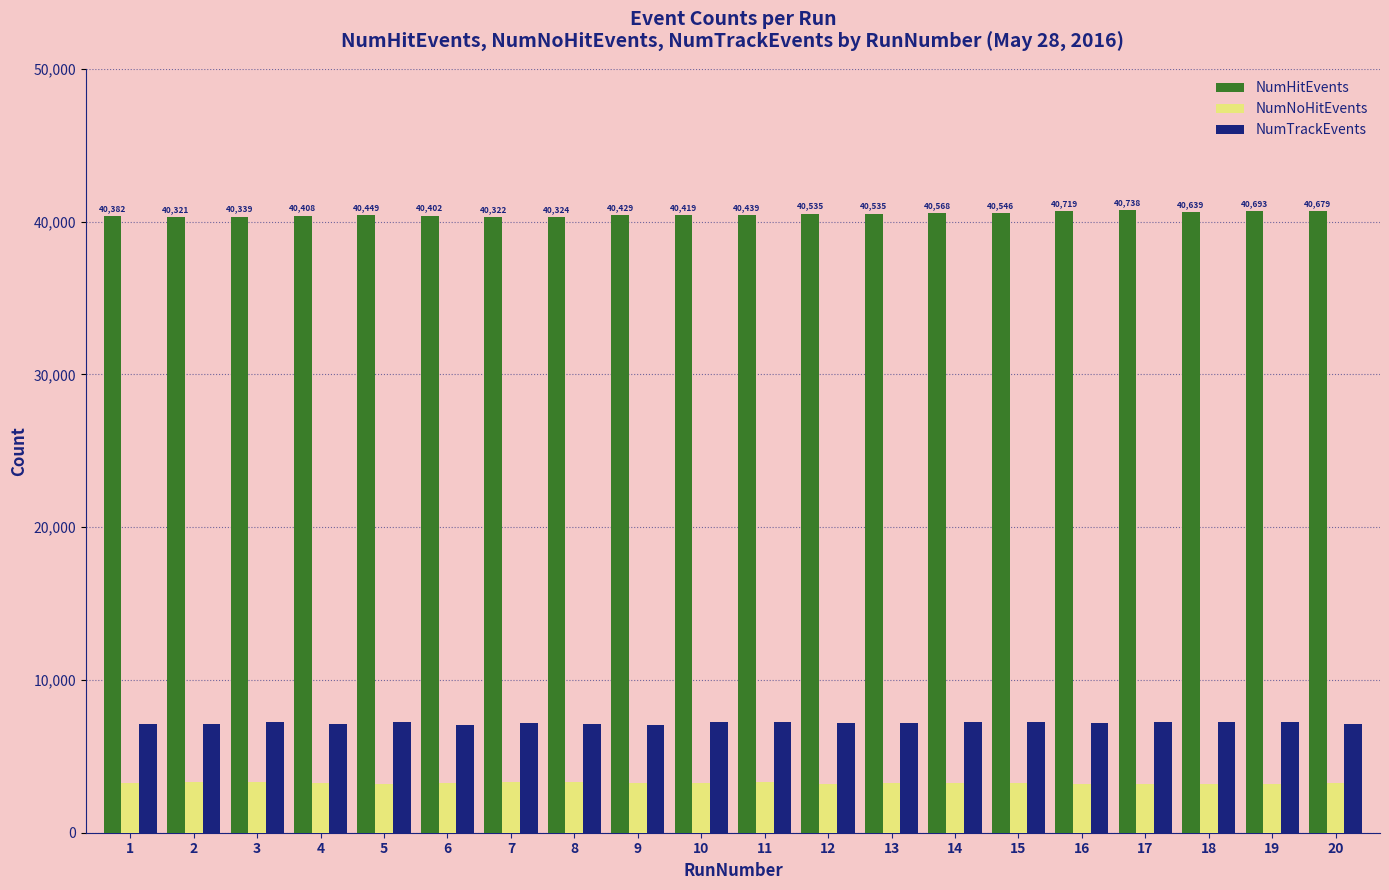

What is the highest value of the NumTrackEvents series?

7269